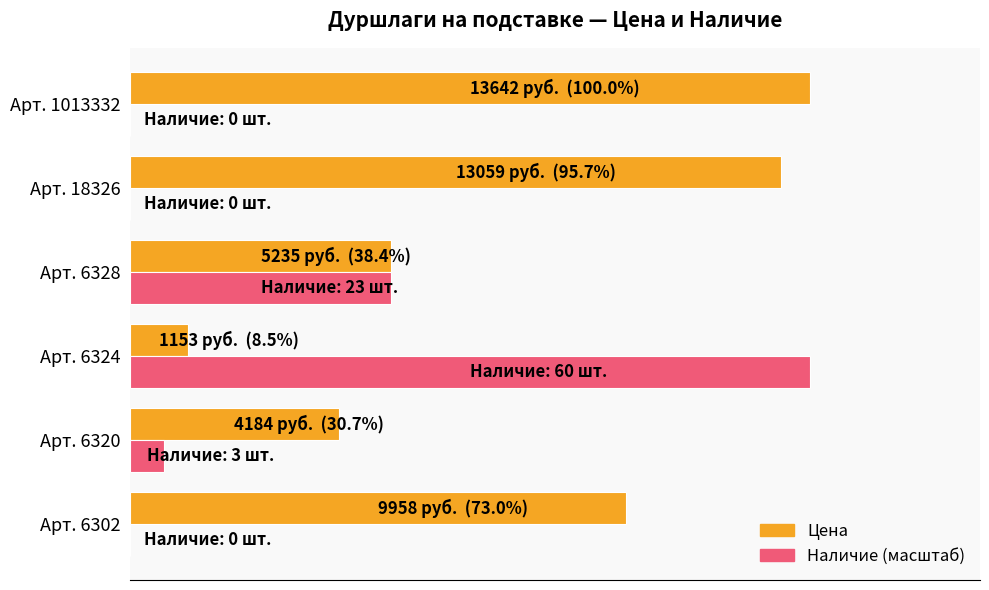

What are all the series names shown in the legend?

Цена, Наличие (масштаб)